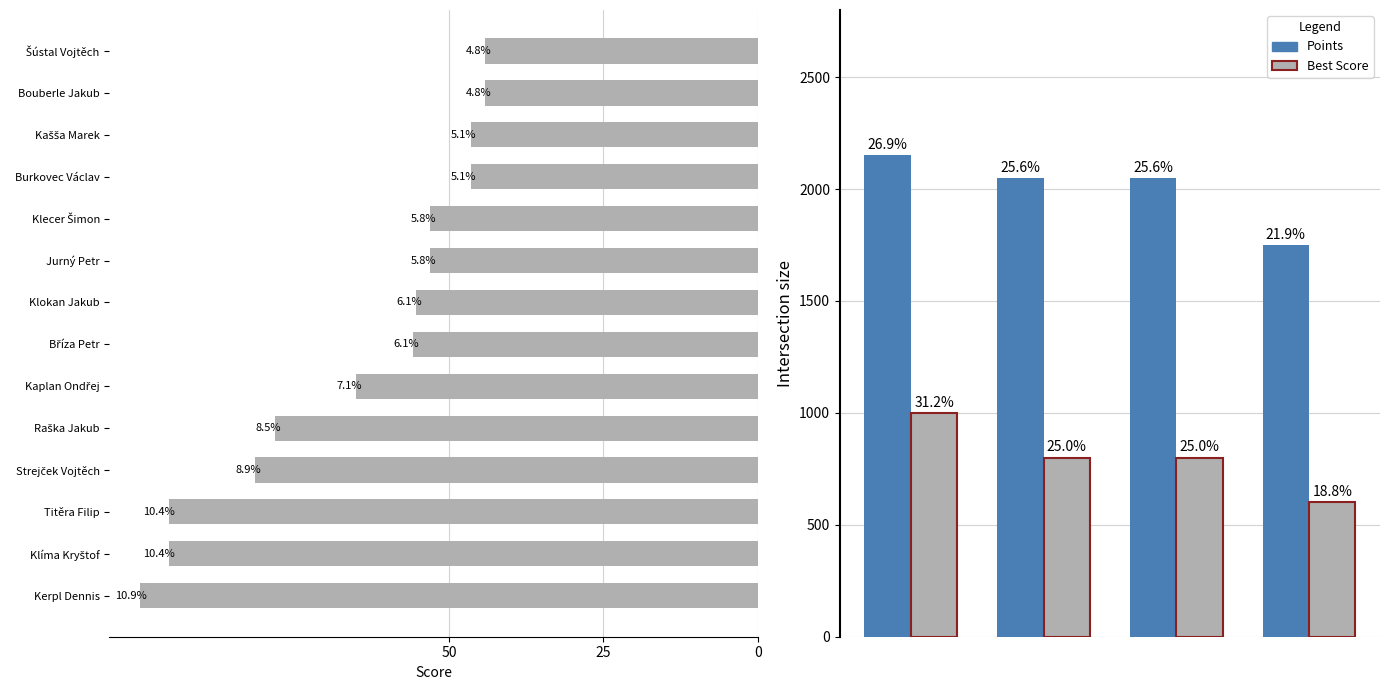

List the labels in order of value, smallest first.

Bouberle Jakub, Šústal Vojtěch, Burkovec Václav, Kašša Marek, Jurný Petr, Klecer Šimon, Klokan Jakub, Bříza Petr, Kaplan Ondřej, Raška Jakub, Strejček Vojtěch, Klíma Kryštof, Titěra Filip, Kerpl Dennis